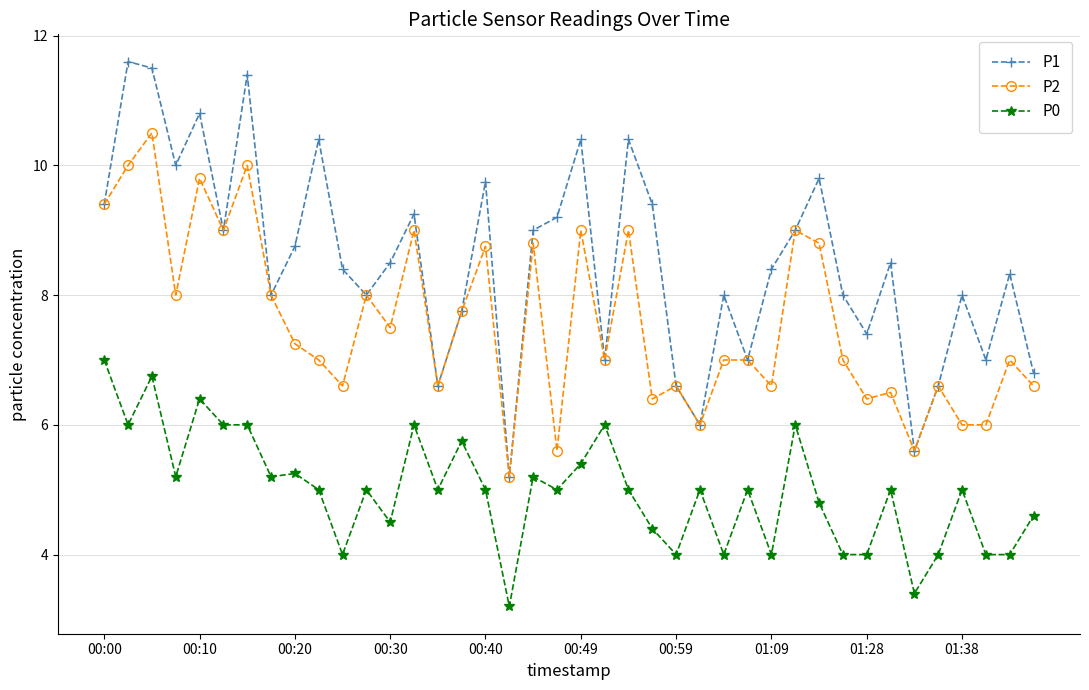

How many interior local valleys does the P1 series have?

12